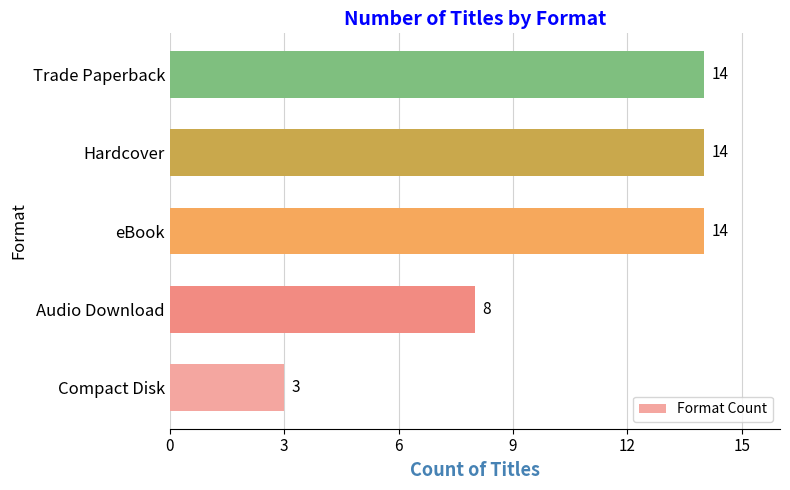

The chart shows a value of 14 at Audio Download. True or false?

False